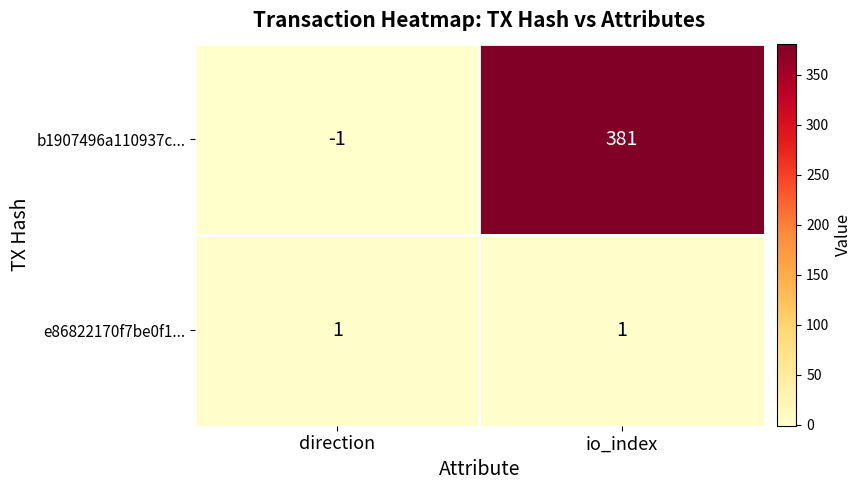

Which series has the largest total across all categories?

b1907496a110937c...